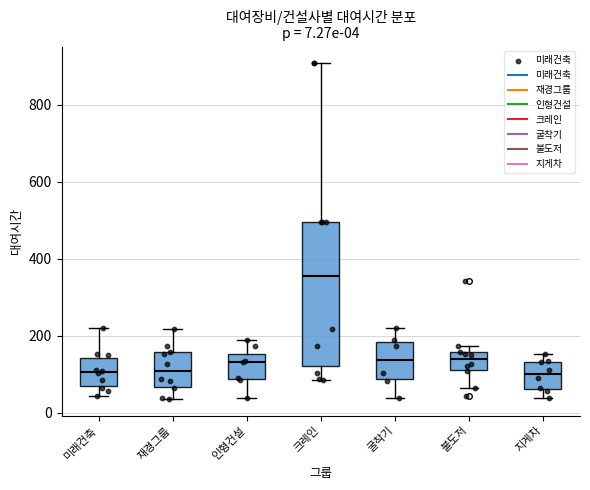

Comparing the boxes themselves (not the whiskers), which one is the tallest?

크레인